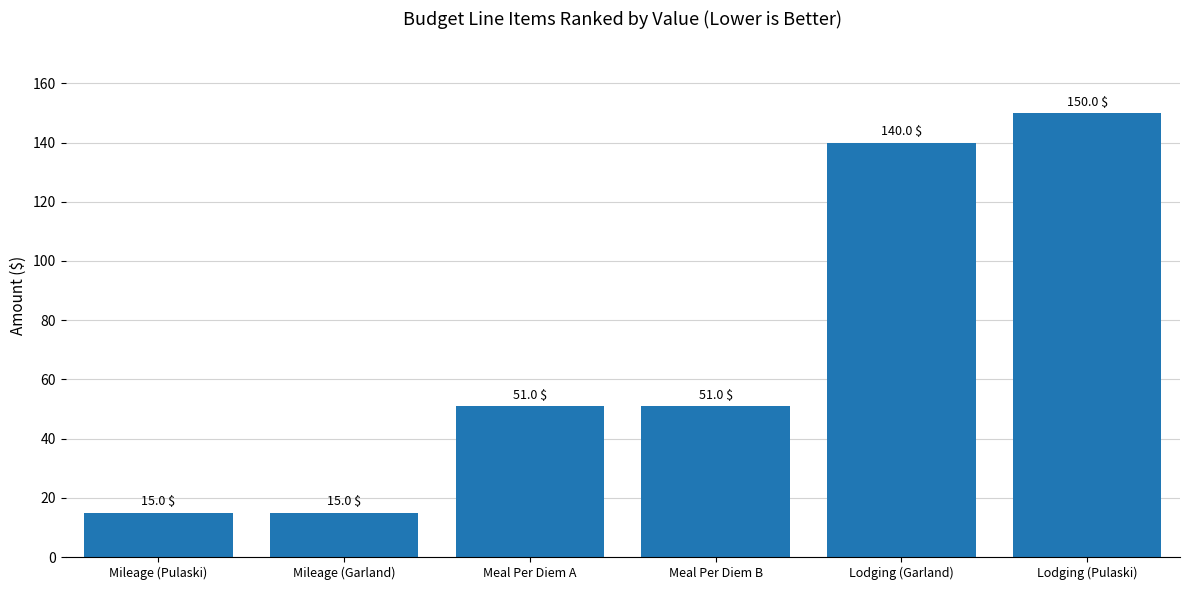

What is the approximate value at Meal Per Diem B?

51